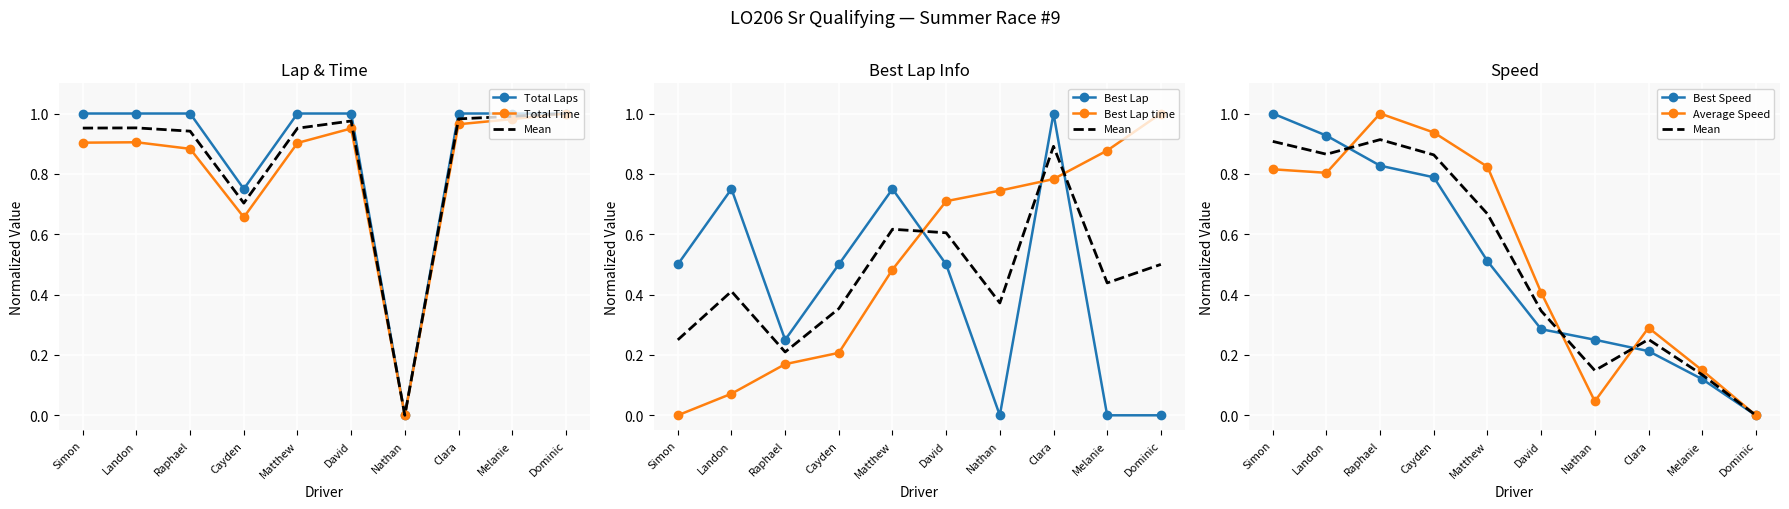

Reading left to right, extract all data points from this chart.

Total Laps: 1.0	1.0	1.0	0.8	1.0	1.0	0.0	1.0	1.0	1.0
Total Time: 0.9	0.9	0.9	0.7	0.9	1.0	0.0	1.0	1.0	1.0
Best Lap time: 0.0	0.1	0.2	0.2	0.5	0.7	0.7	0.8	0.9	1.0
Best Speed: 1.0	0.9	0.8	0.8	0.5	0.3	0.3	0.2	0.1	0.0
Best Lap: 0.5	0.8	0.2	0.5	0.8	0.5	0.0	1.0	0.0	0.0
Average Speed: 0.8	0.8	1.0	0.9	0.8	0.4	0.0	0.3	0.1	0.0